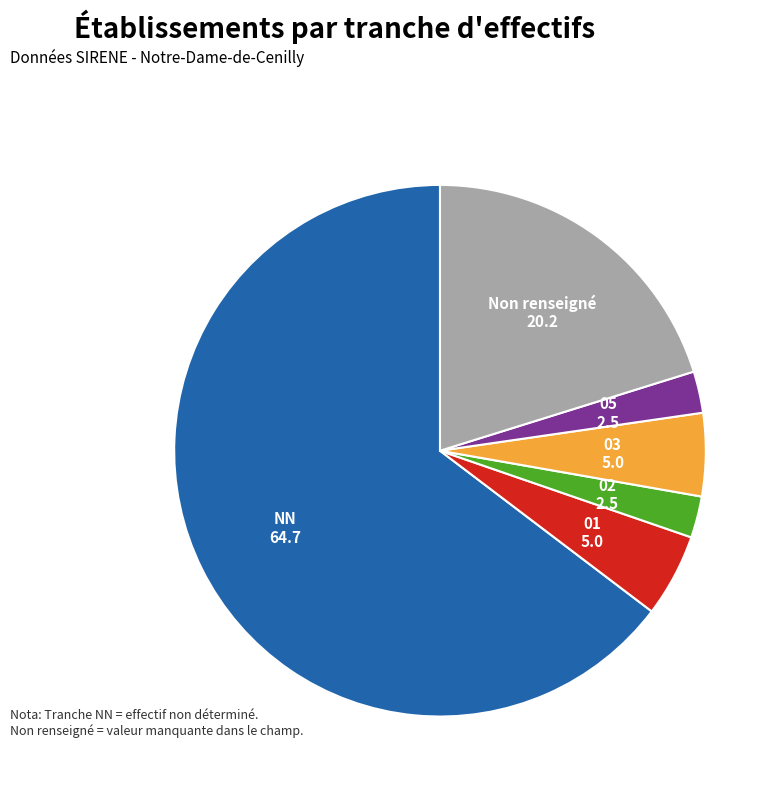

True or false: Non renseigné accounts for 31% of the total.

False